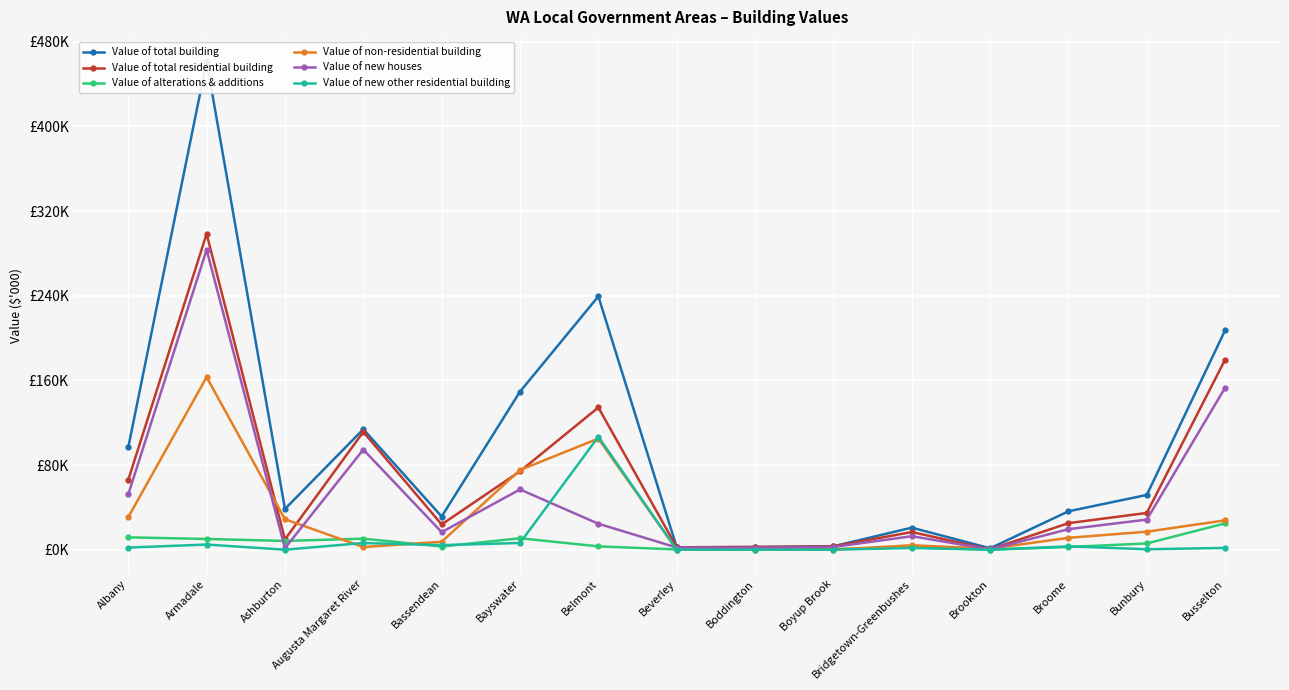

Reading right to left, extract all data points from this chart.

Value of total building: 207398	51734	36278	1330	20807	3232	2542	2266	239358	149349	31321	113823	38478	461450	96654
Value of total residential building: 179669	34727	25083	303	16665	3137	2542	2266	134374	74078	23856	111309	9702	298419	65908
Value of alterations & additions: 24869	5888	2539	0	2325	554	694	231	3146	10813	3003	10429	8272	10133	11665
Value of non-residential building: 27729	17007	11195	1028	4142	95	0	0	104984	75271	7465	2514	28776	163030	30746
Value of new houses: 153123	28440	19395	303	12739	2584	1848	2034	24525	56910	16560	94580	1430	283424	52243
Value of new other residential building: 1677	400	3149	0	1602	0	0	0	106702	6356	4292	6300	0	4863	2000